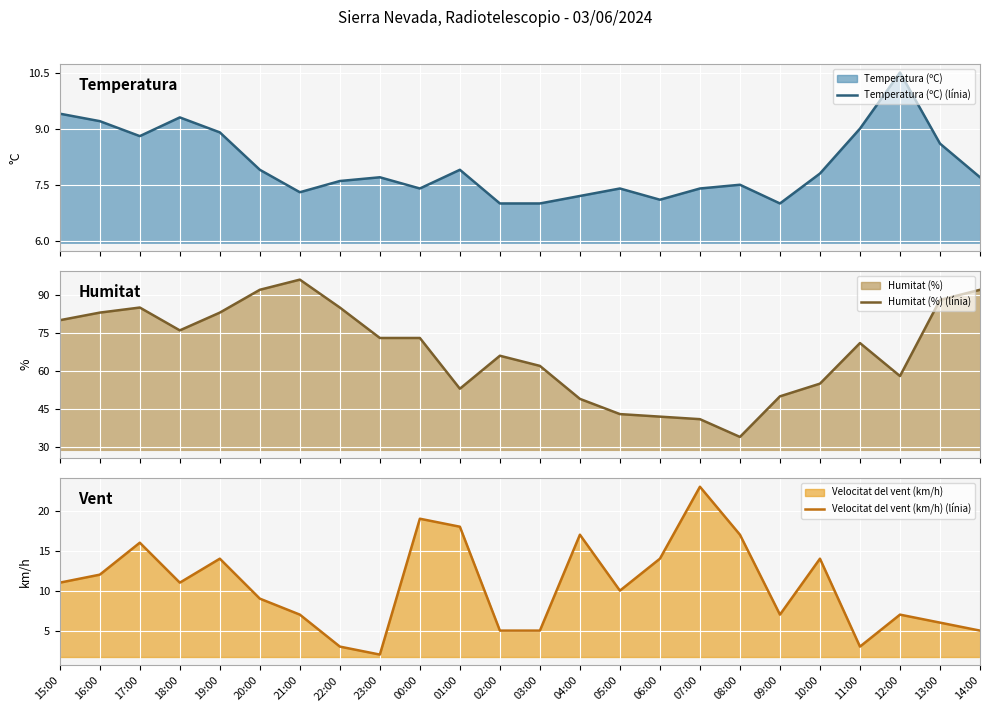

What is the total value across all series at 10:00?

76.8